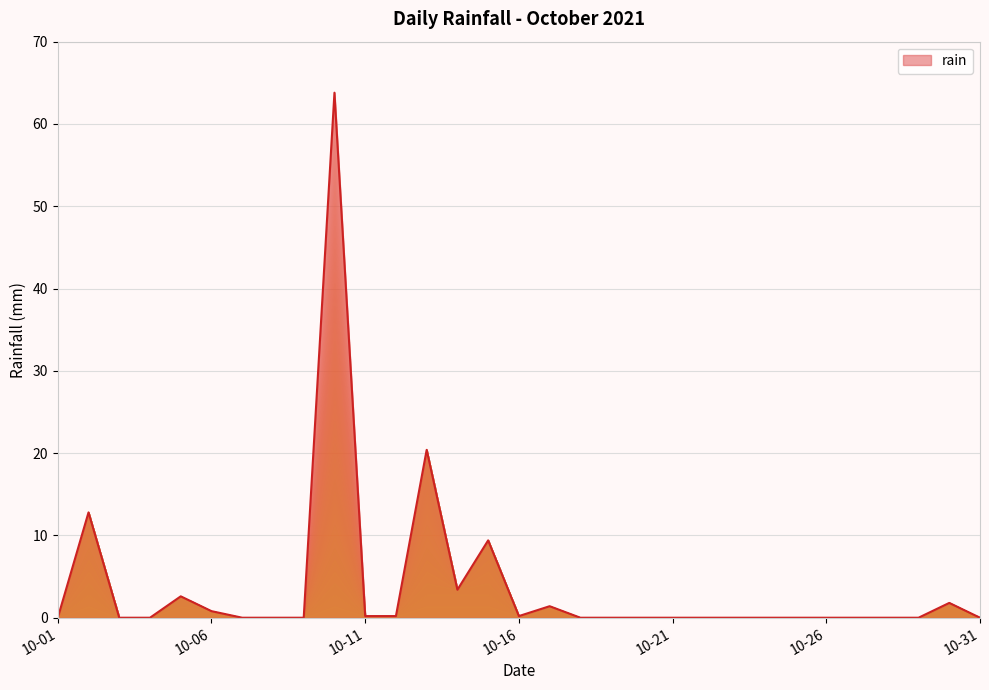

What is the maximum value shown in the chart?

63.8